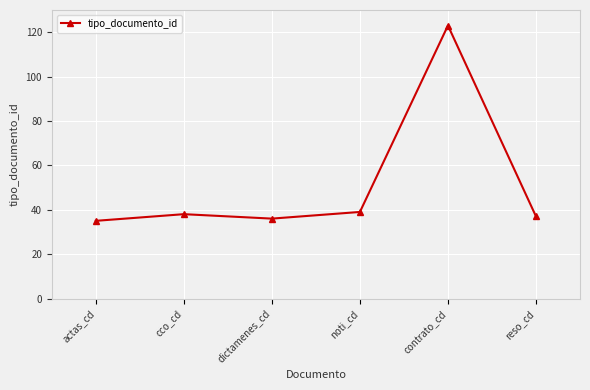

Reading left to right, transcribe all the data shown in this chart.

35	38	36	39	123	37